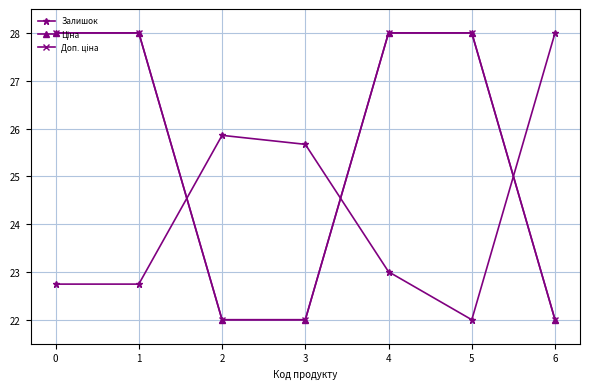

Is it true that Доп. ціна equals 22.0 at 6?

True